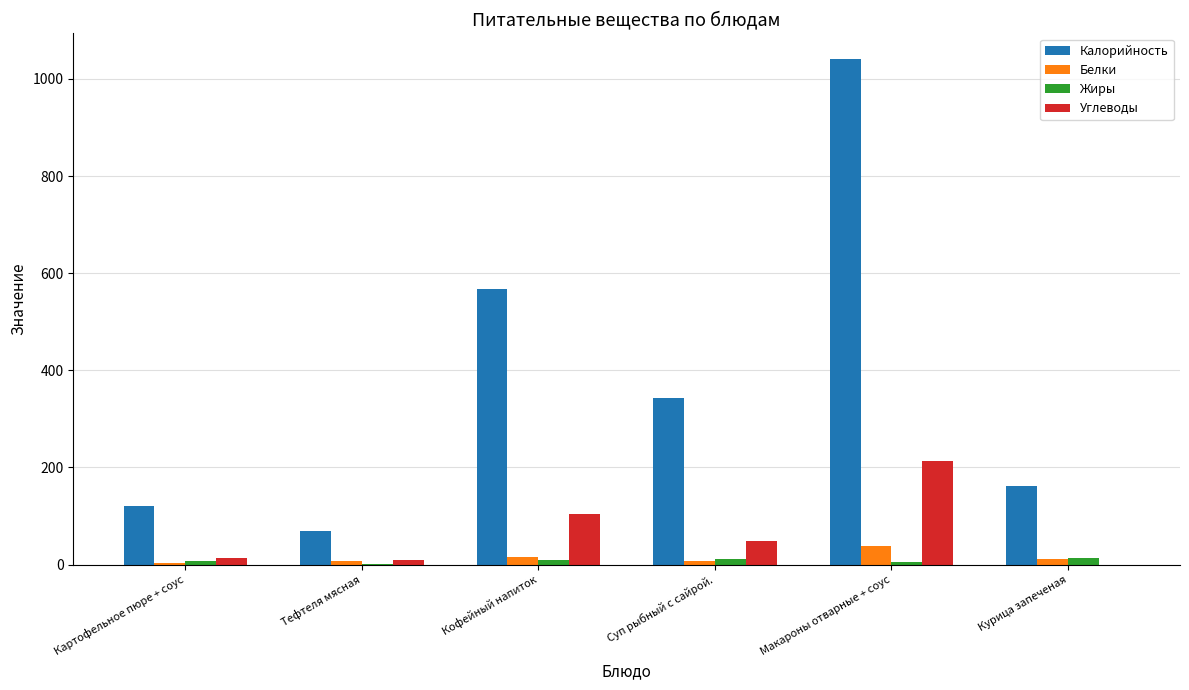

Is it true that Углеводы equals 212.8 at Макароны отварные + соус?

True